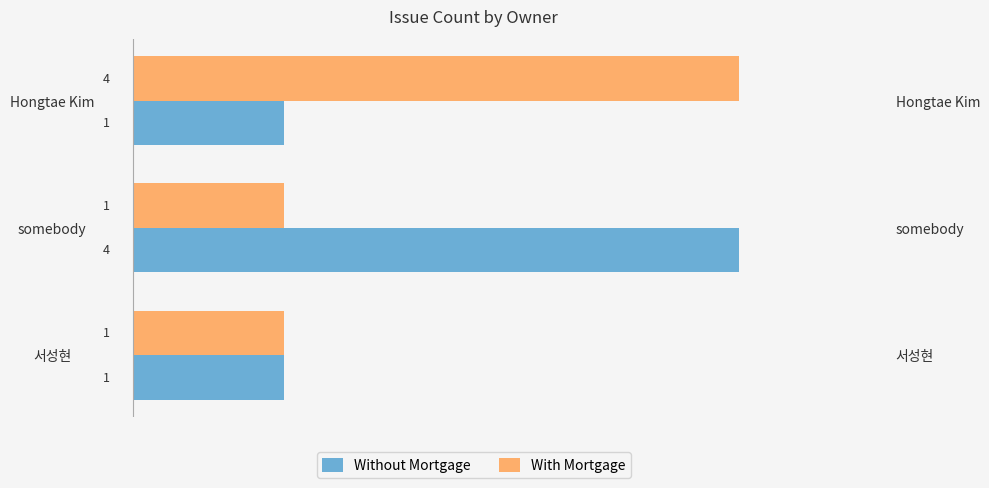

Read the With Mortgage value at 서성현.

1